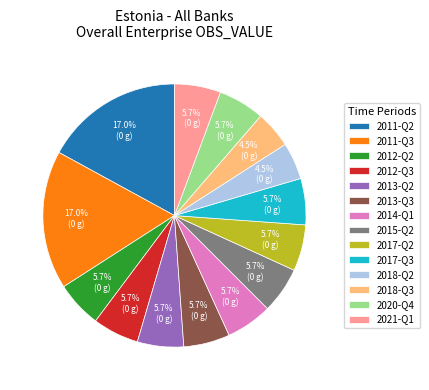

Does any single category account for the majority?

No